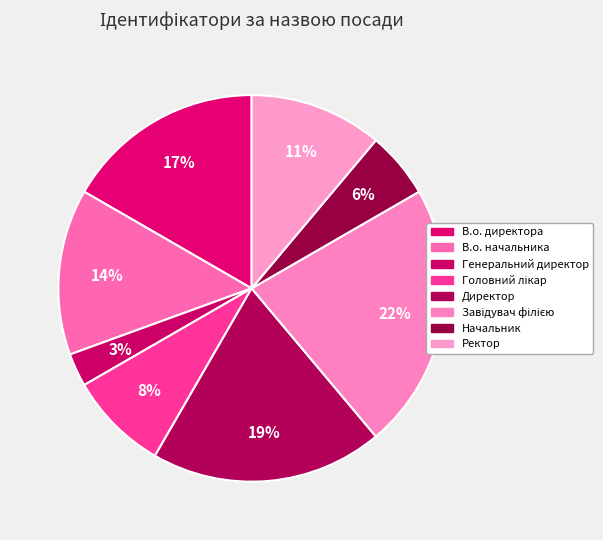

To the nearest percent, what is the difference between the Генеральний директор and Головний лікар slice percentages?

6%